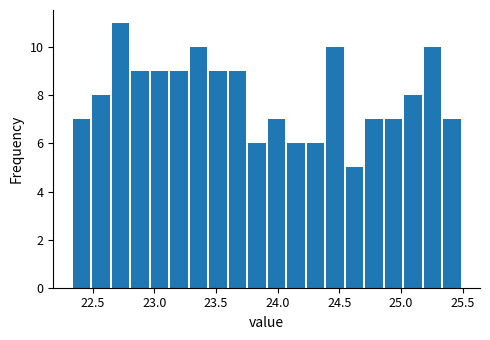

Around what value on the x-axis is the tallest bar? Give the approximate position of its centre, as read against the axis.

22.75